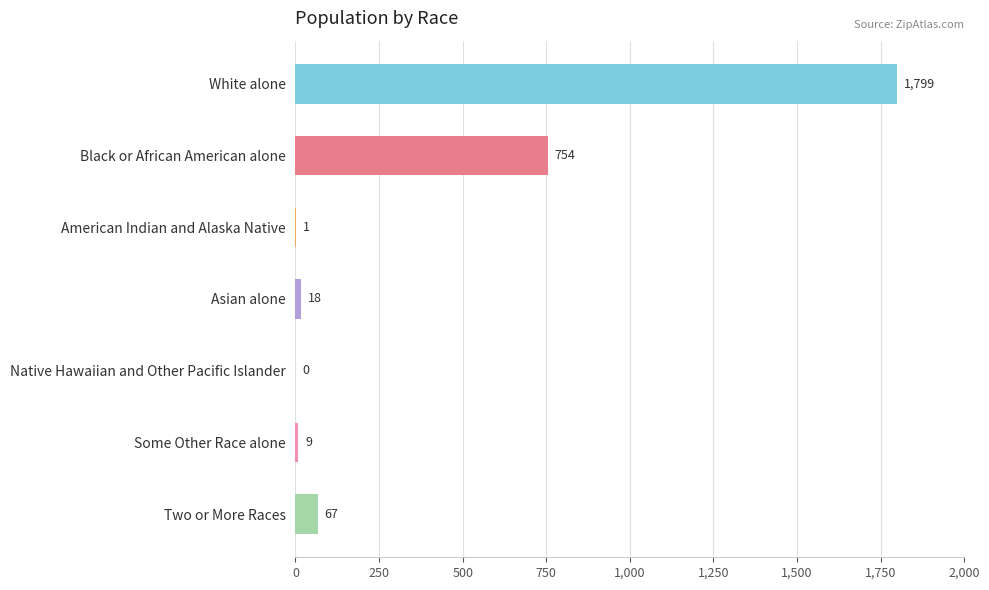

Where is the data nearest to the value 899?

Black or African American alone